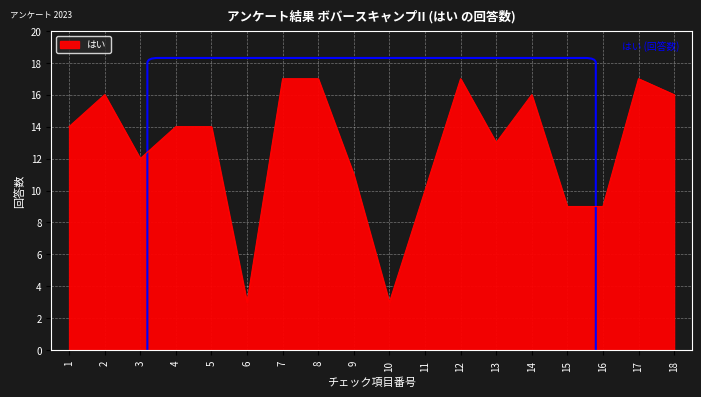

Approximately how many times larger is the value at 2 compared to 12?

0.9